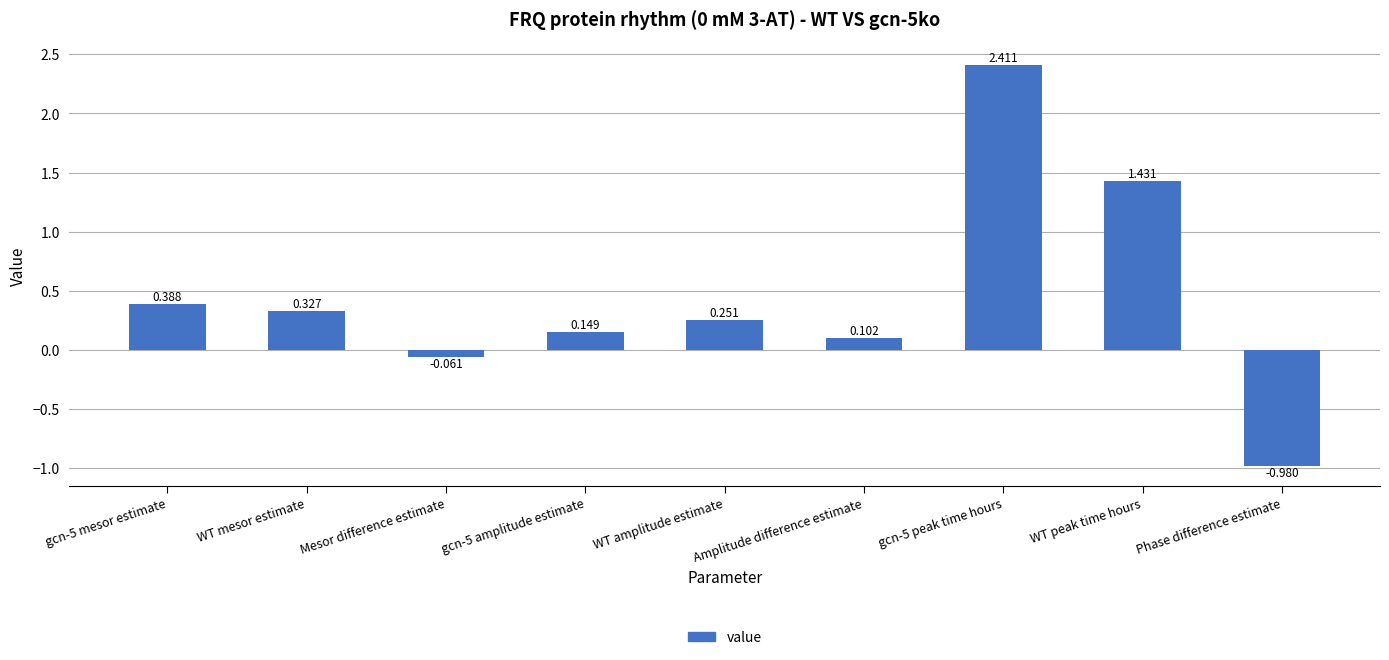

List the labels in order of value, largest first.

gcn-5 peak time hours, WT peak time hours, gcn-5 mesor estimate, WT mesor estimate, WT amplitude estimate, gcn-5 amplitude estimate, Amplitude difference estimate, Mesor difference estimate, Phase difference estimate